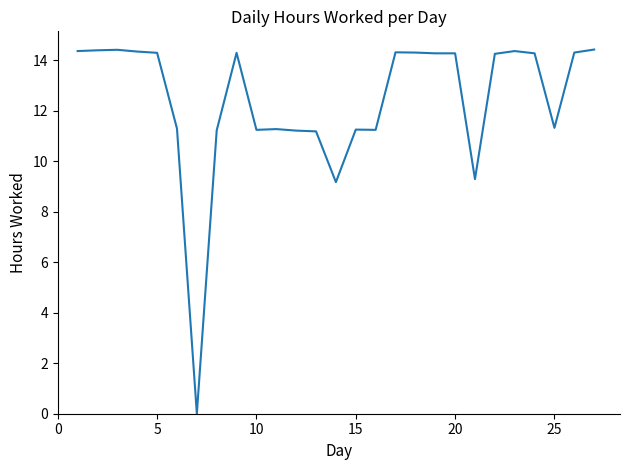

What is the maximum value shown in the chart?

14.4